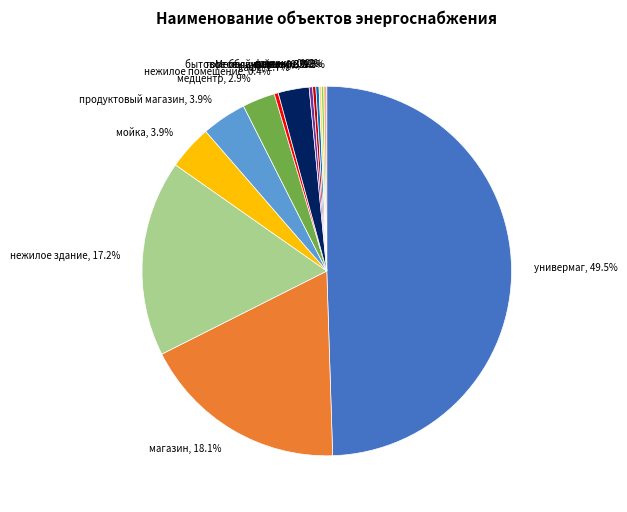

Approximately how many times larger is the value at универмаг, 49.5% compared to нежилое помещение, 0.4%?

141.0